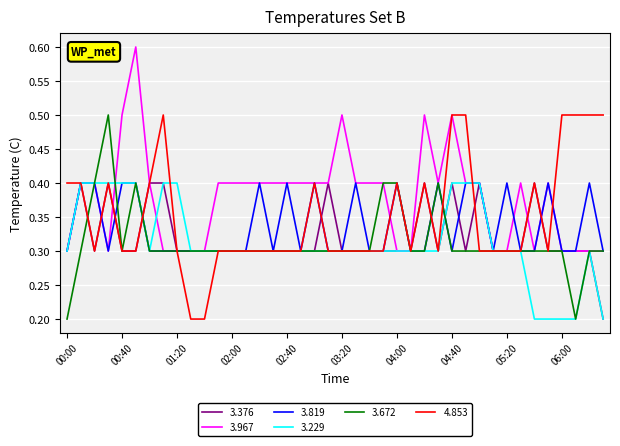

What is the maximum value for 3.967?

0.6